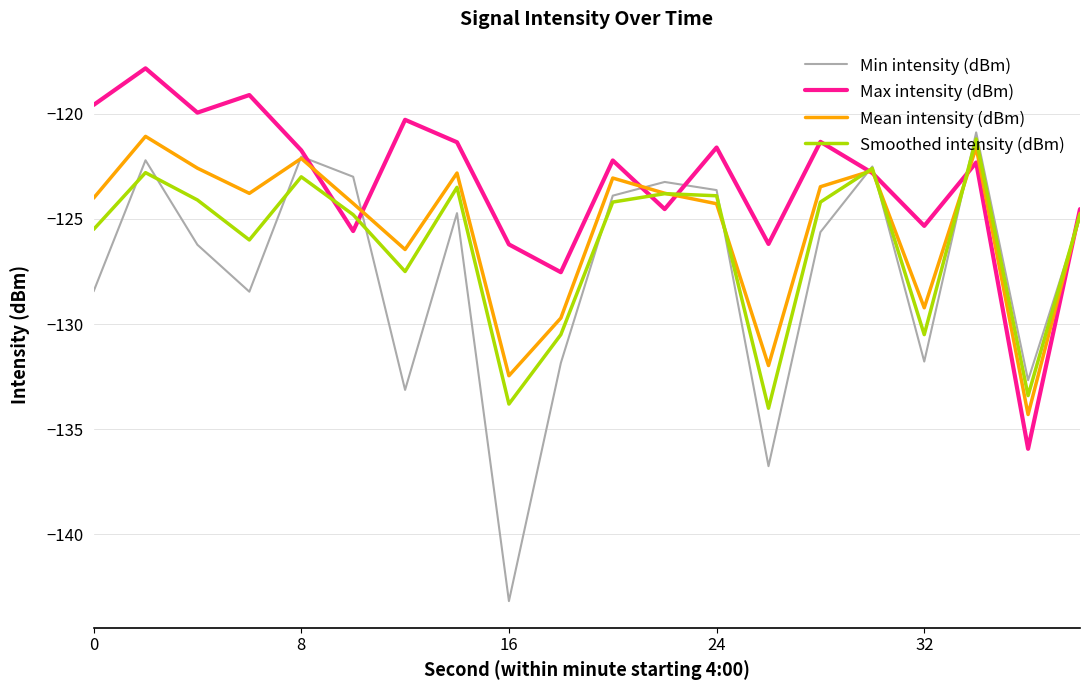

List the series in order of their overall mean, highest first.

Max intensity (dBm), Mean intensity (dBm), Smoothed intensity (dBm), Min intensity (dBm)